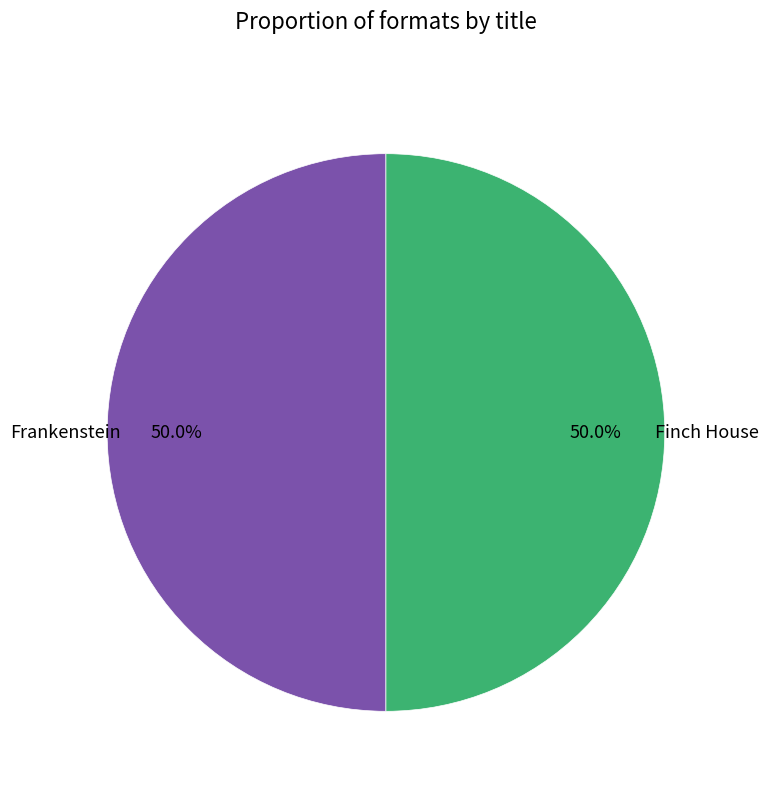

Combined, do Frankenstein and Finch House account for over 50%?

Yes